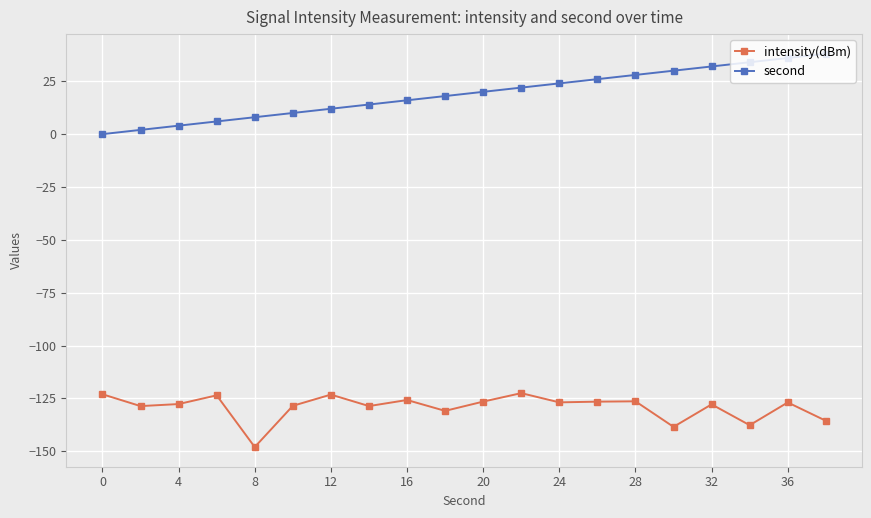

In intensity(dBm), how many points are higher than both neighbors (excluding endpoints)?

7